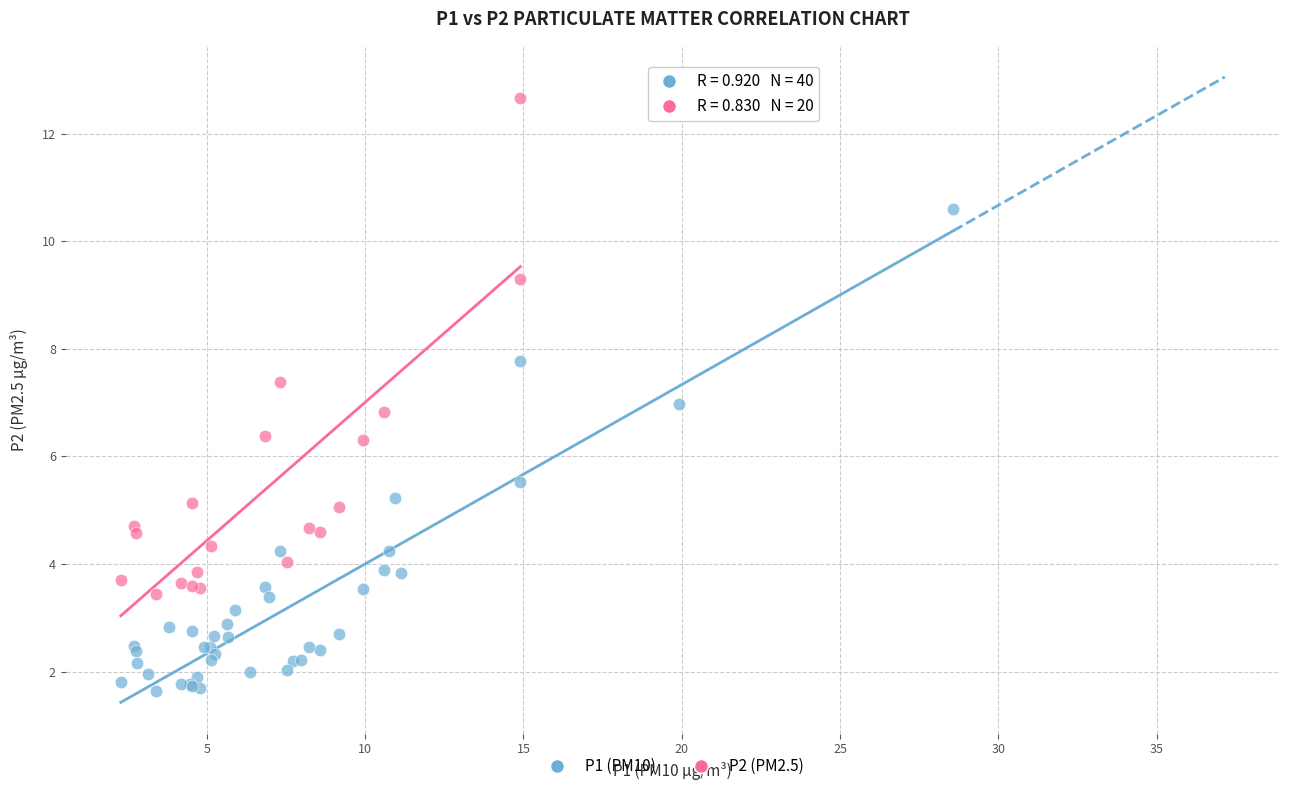

Which series reaches the minimum Y coordinate?

P1 (PM10)